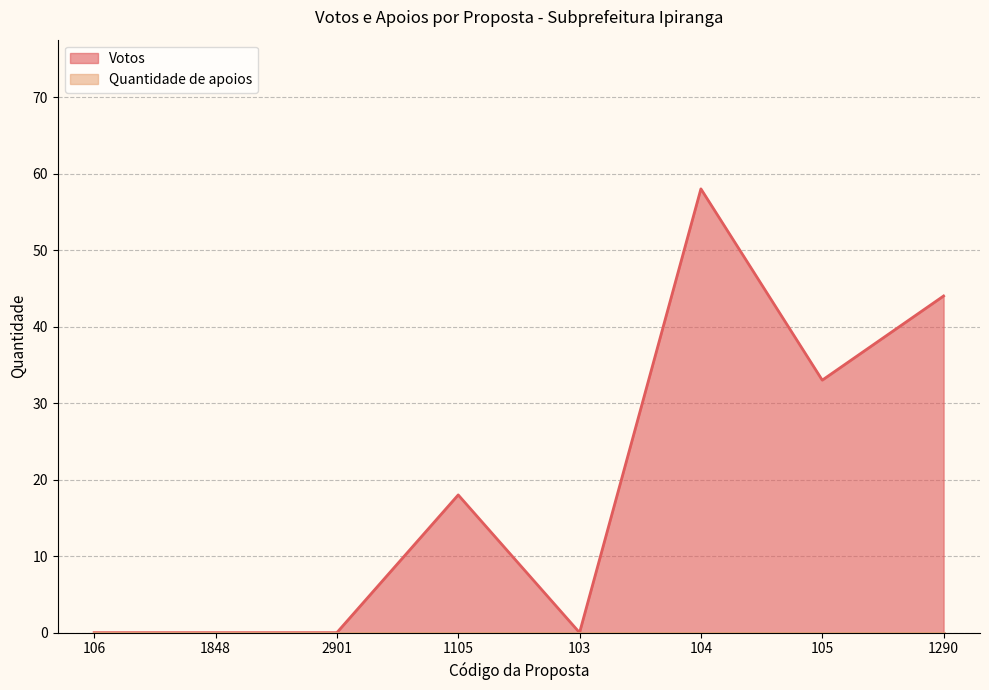

How many lines are shown in the chart?

2